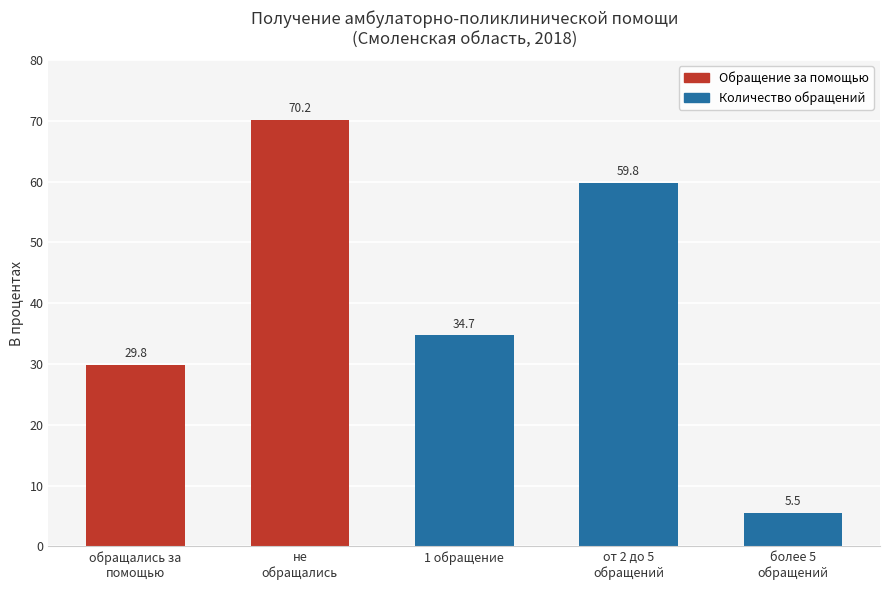

What is the label of the 5th bar from the right?

обращались за
помощью